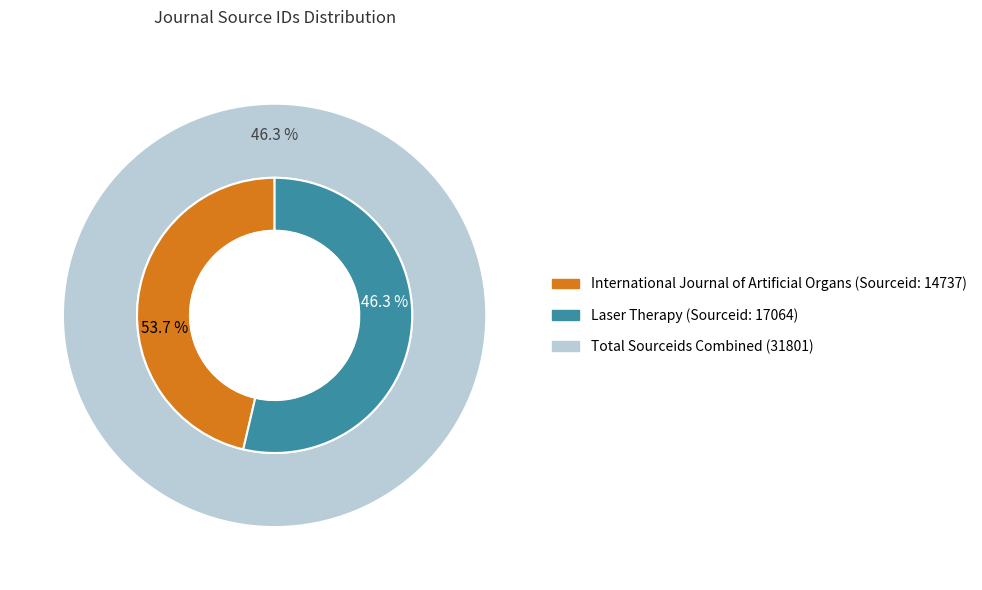

To the nearest percent, what is the difference between the International Journal of Artificial Organs and Laser Therapy slice percentages?

7%